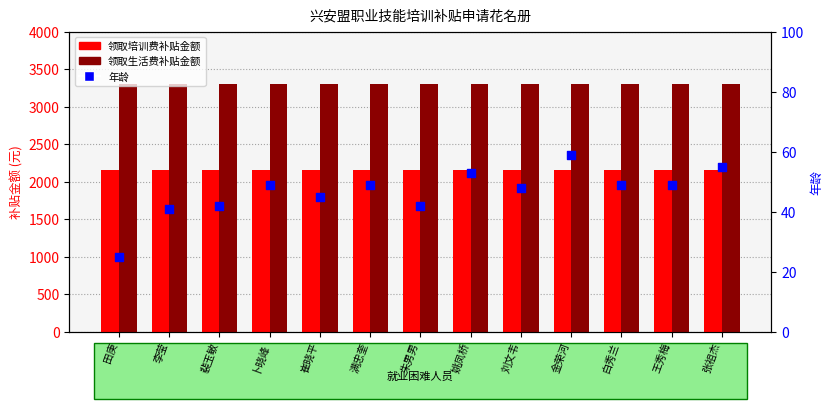

Which series has the largest total across all categories?

领取生活费补贴金额